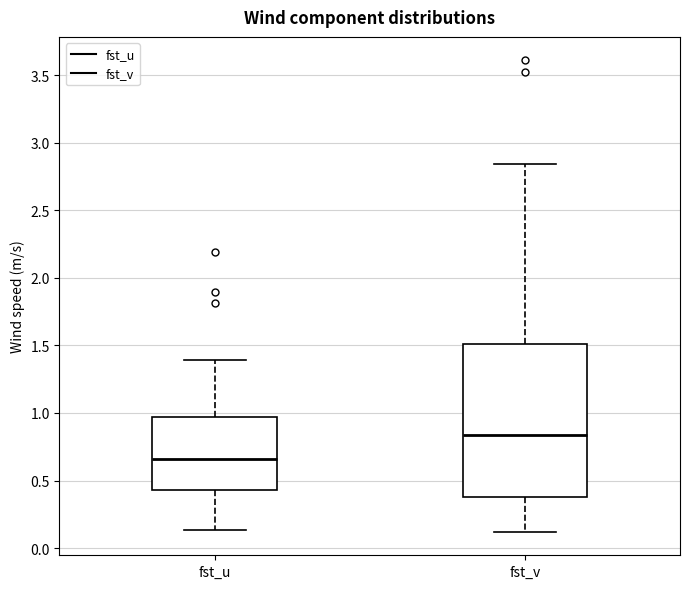

Where is the lower edge of the box for fst_v on the y-axis? The values are not printed on the chart, so give them approximately, as read against the axis.

0.40